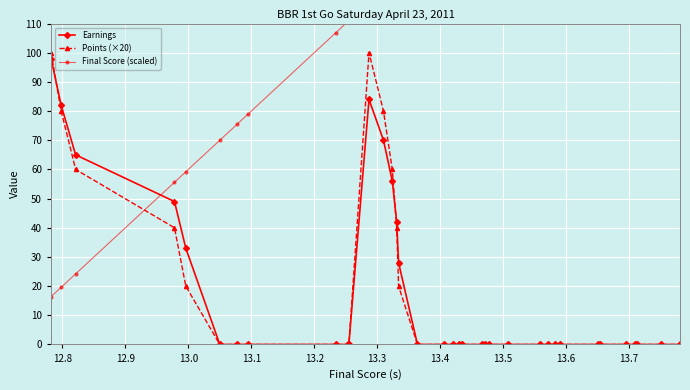

How many interior local peaks does the Earnings series have?

1